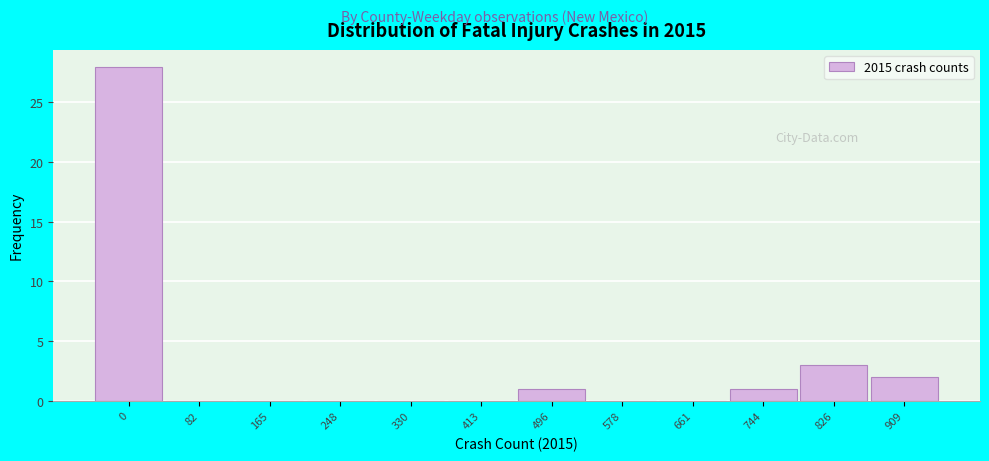

Reading left to right, extract all data points from this chart.

0=28	82=0	165=0	248=0	330=0	413=0	496=1	578=0	661=0	744=1	826=3	909=2